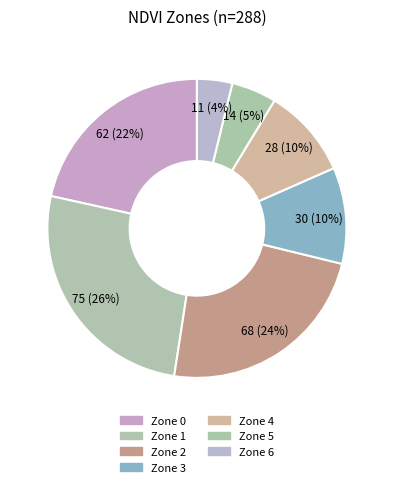

How many slices are in this pie chart?

7